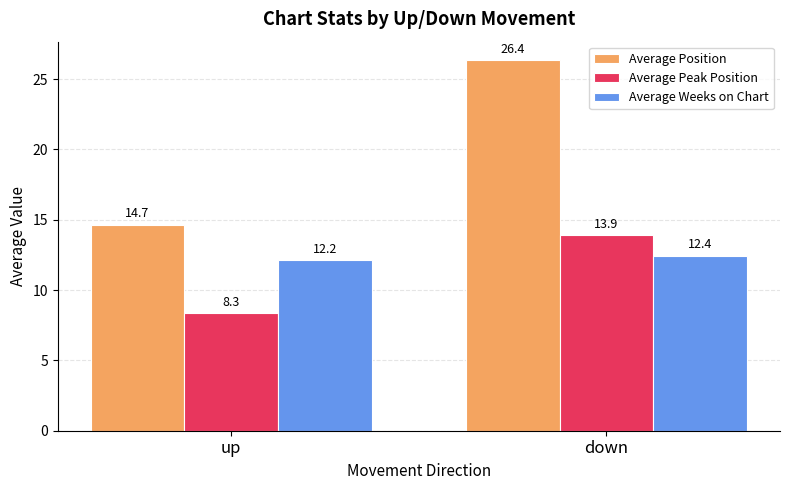

What is the label of the 2nd bar from the right?

up